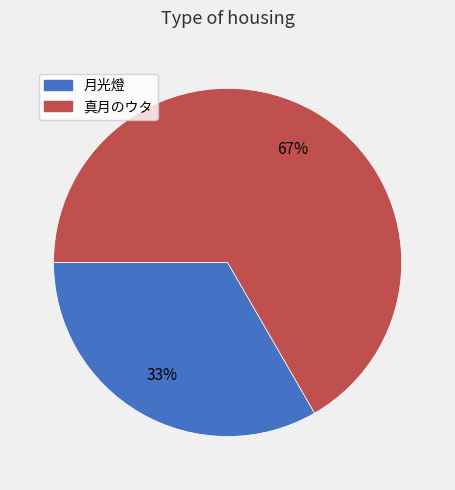

True or false: 真月のウタ accounts for 53% of the total.

False